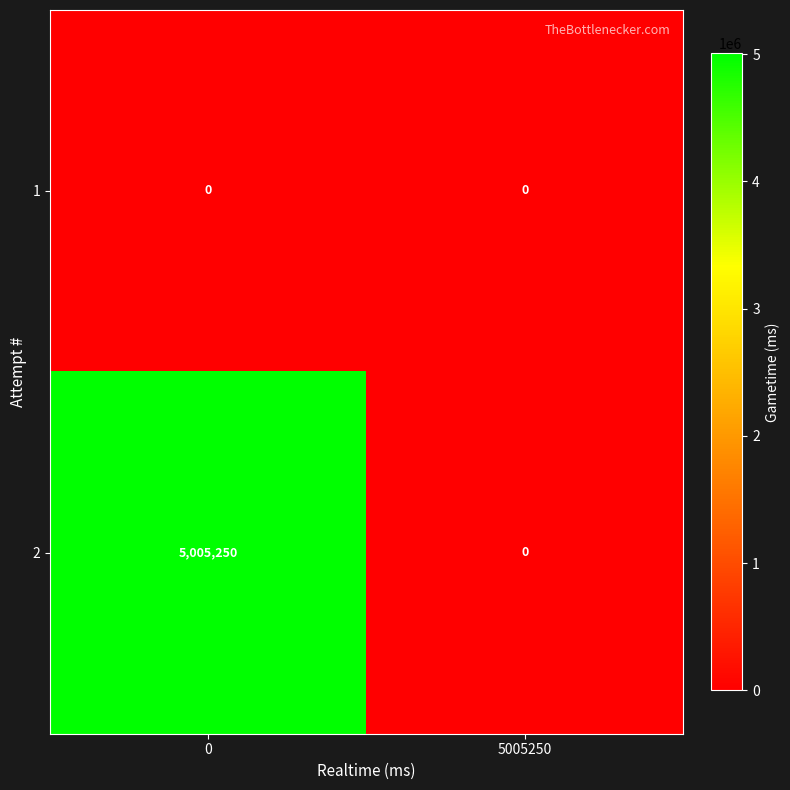

At how many categories does at least one series exceed 3034285?

1